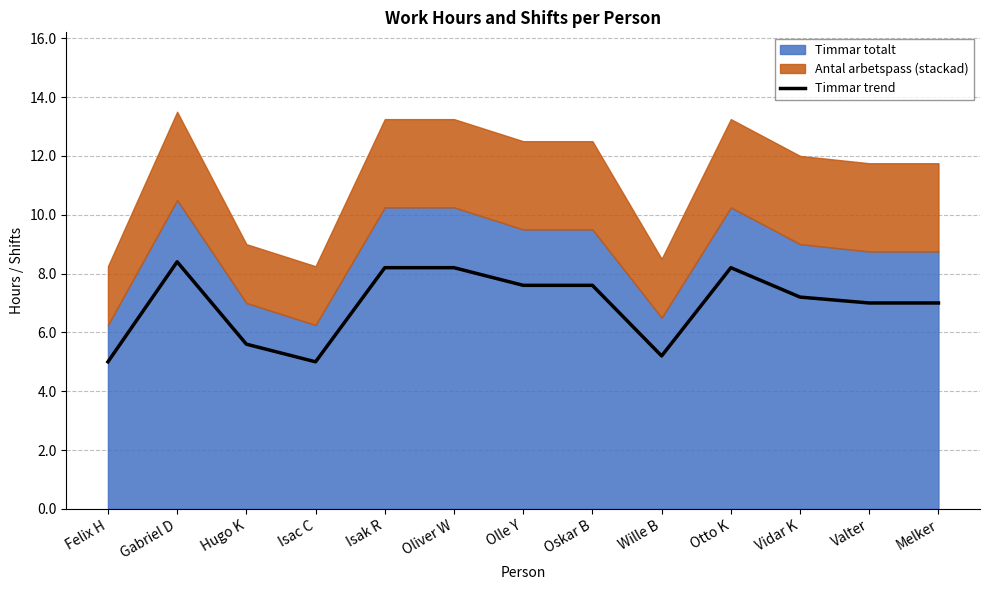

List the labels in order of value, smallest first.

Felix H, Isac C, Wille B, Hugo K, Valter, Melker, Vidar K, Olle Y, Oskar B, Isak R, Oliver W, Otto K, Gabriel D